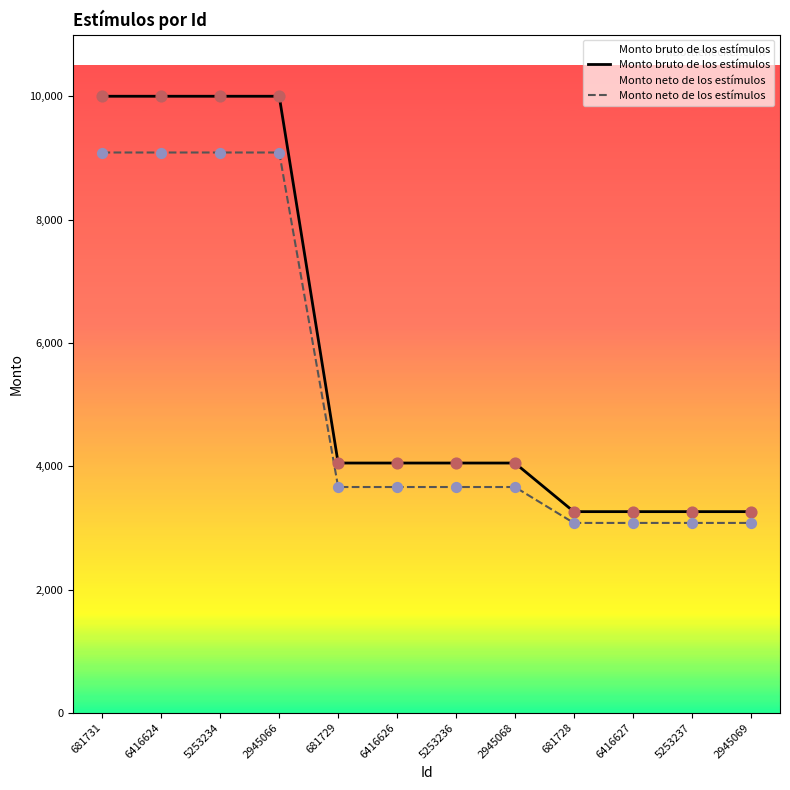

At which category is the sum across all series the highest?

681731